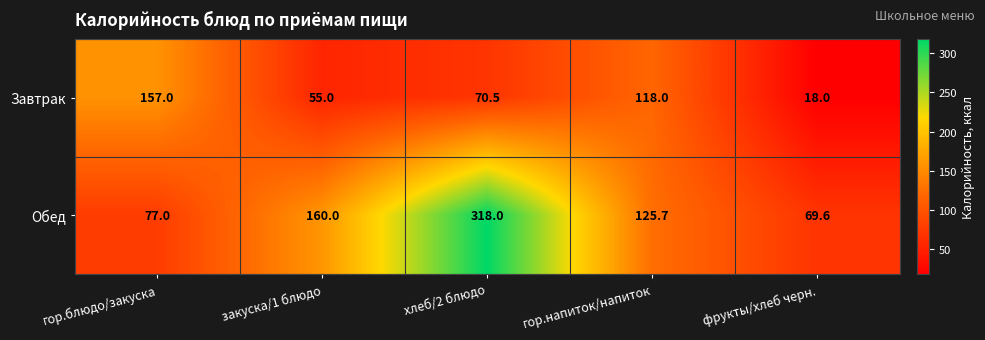

At which label is Завтрак closest to 87?

хлеб/2 блюдо